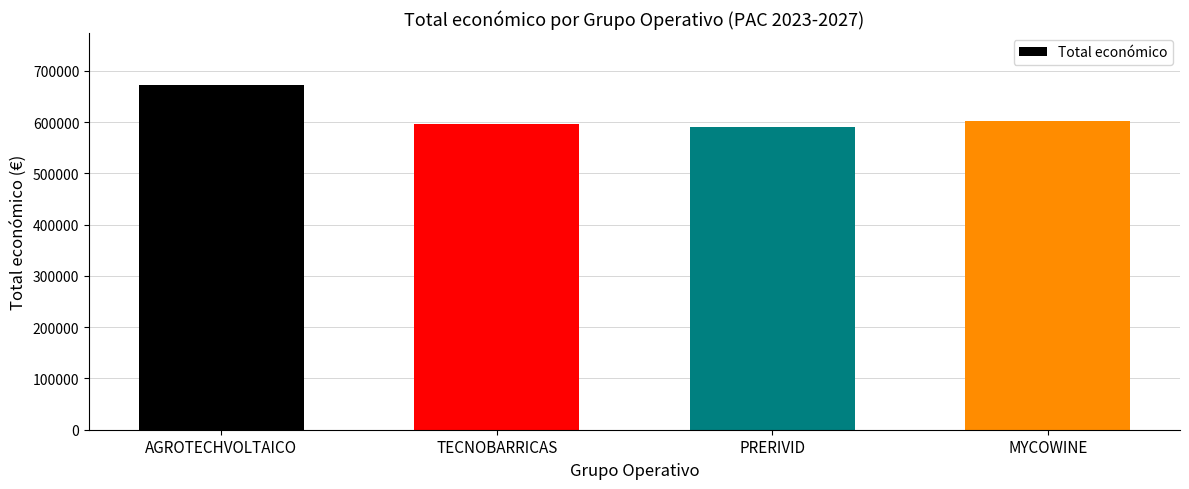

What is the greatest value displayed?

672807.0